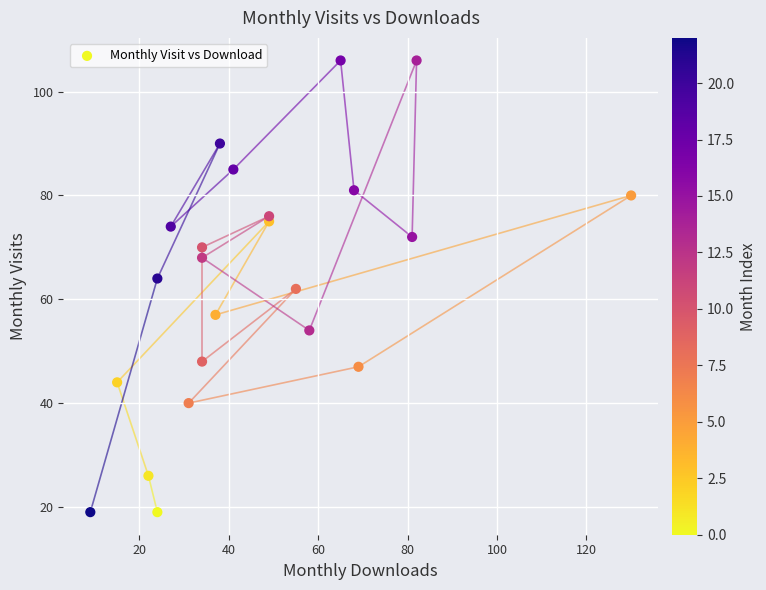

What is the range of Y values (max minus min)?

87